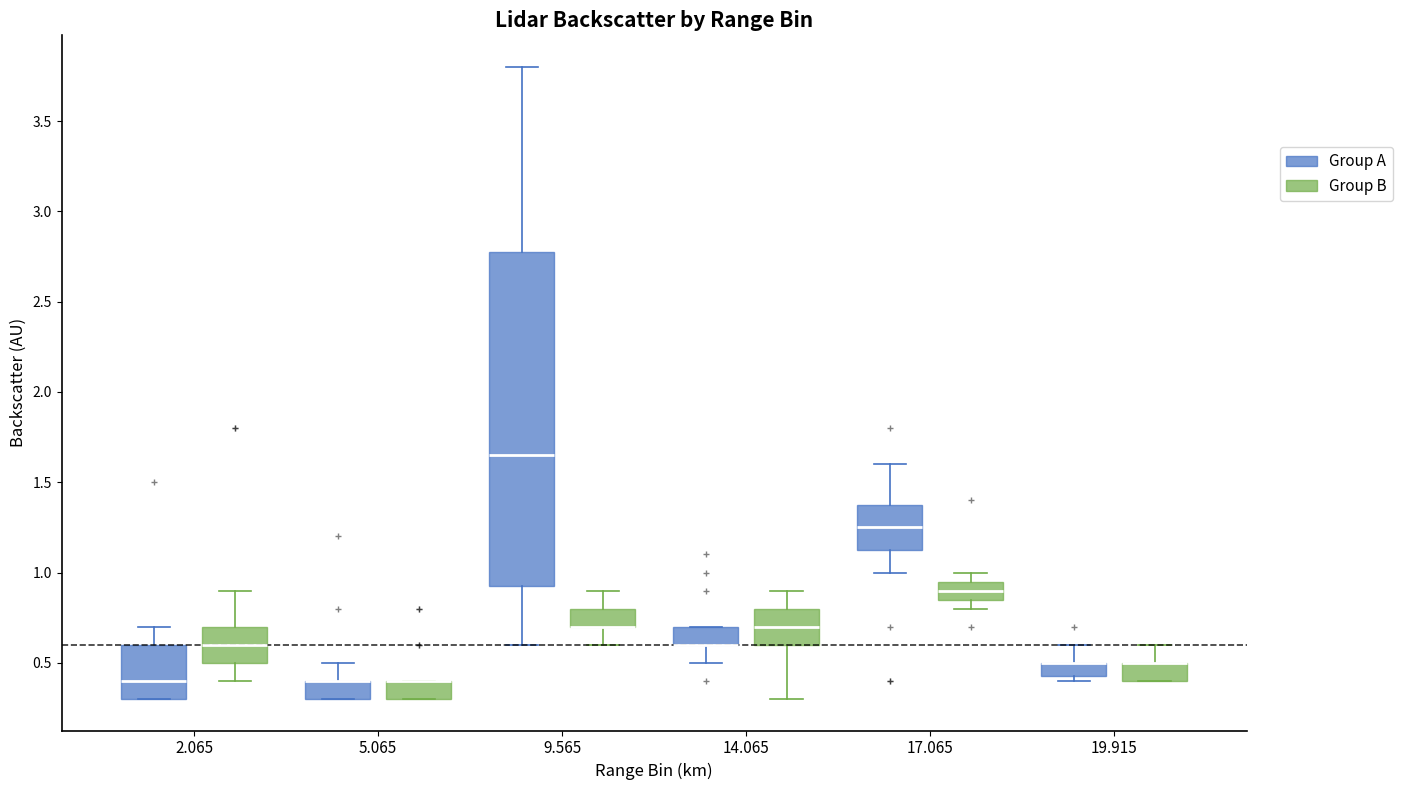

Which box is the tallest, from its lower edge to its upper edge?

9.565 (Group A)